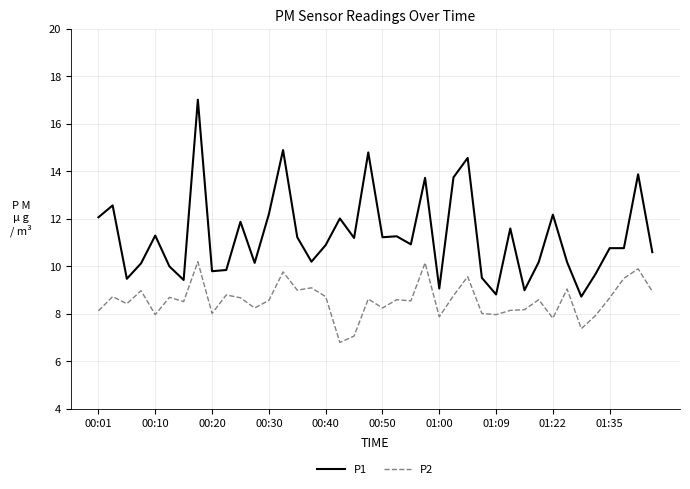

What is the difference between the maximum and minimum values in the P1 series?

8.3